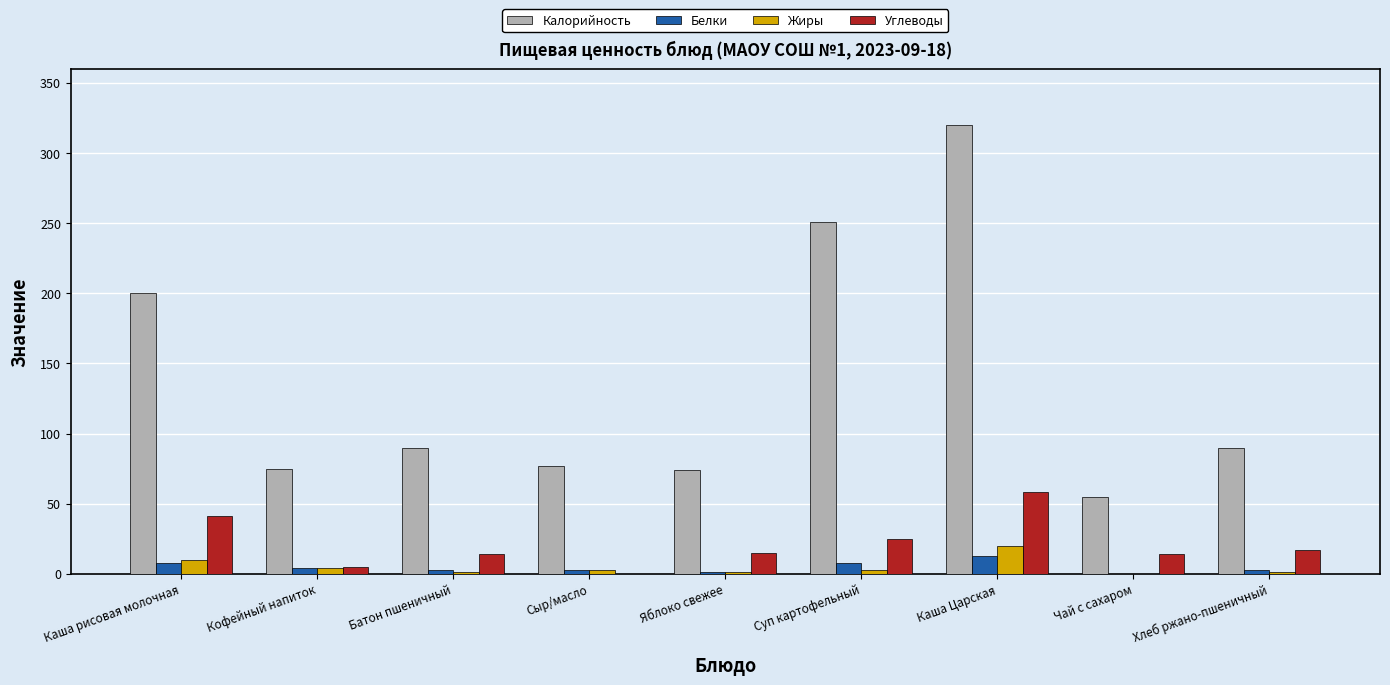

What are all the series names shown in the legend?

Калорийность, Белки, Жиры, Углеводы